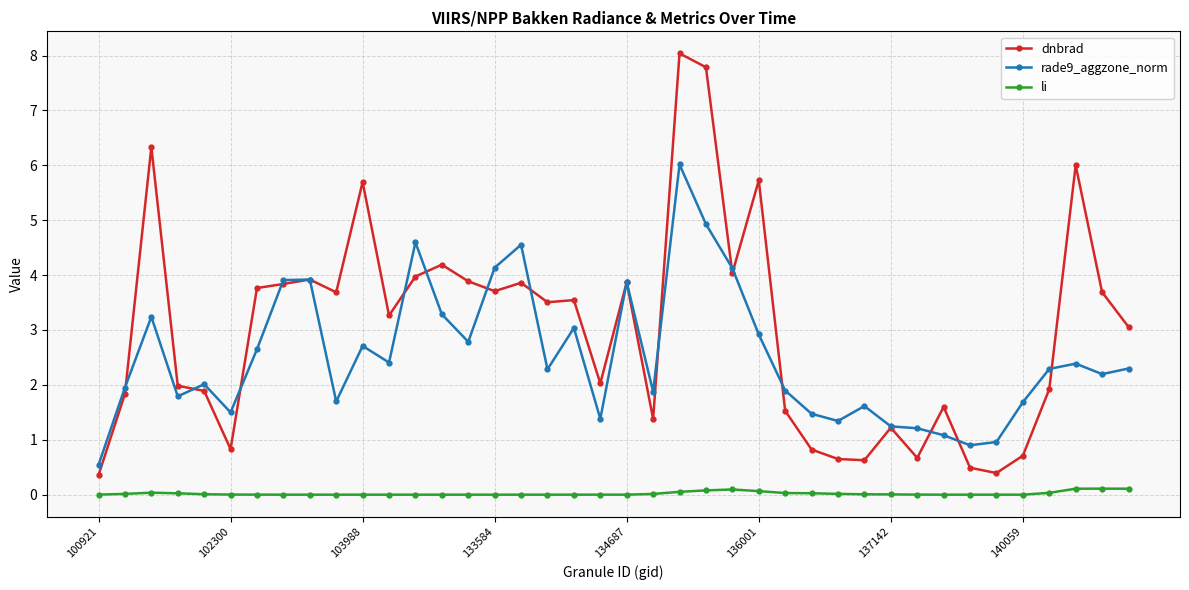

List the series in order of their overall mean, lowest first.

li, rade9_aggzone_norm, dnbrad